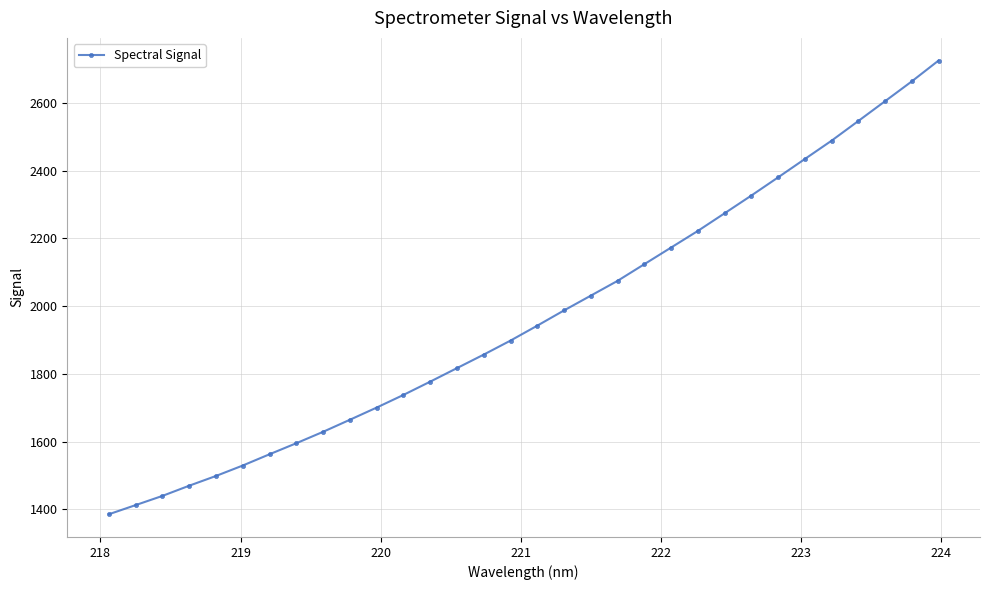

Reading right to left, what are all the values shown in this chart?

2725.0	2663.6	2605.0	2546.6	2488.4	2434.3	2380.1	2326.4	2274.0	2222.0	2172.9	2123.8	2074.5	2030.9	1987.3	1942.2	1898.1	1856.8	1816.9	1776.9	1737.7	1700.3	1664.3	1628.7	1595.0	1562.4	1529.2	1498.3	1469.5	1439.4	1412.2	1385.2